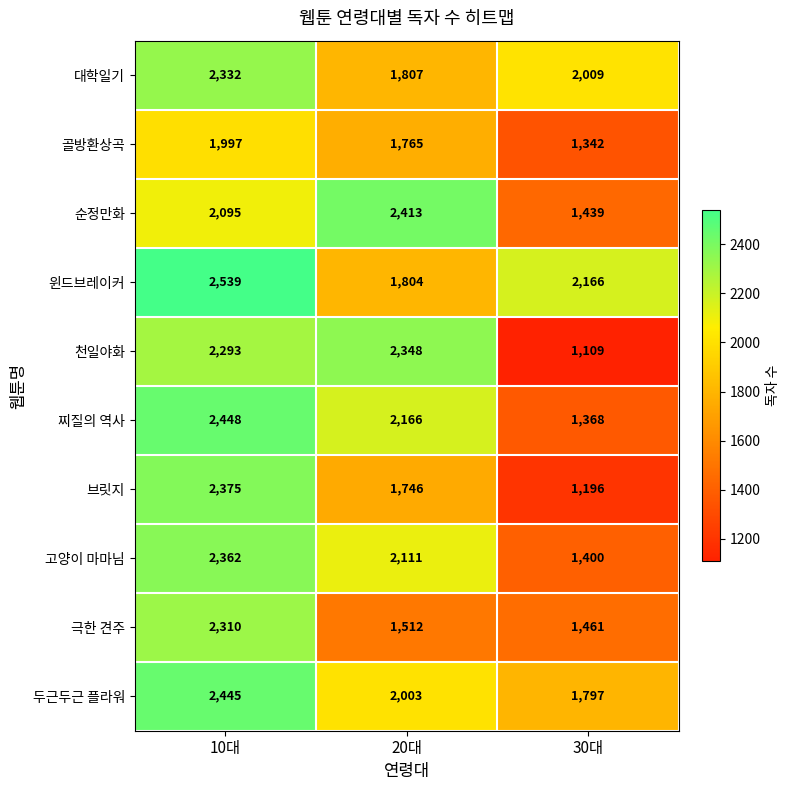

At which category does the chart reach its peak across all series?

10대